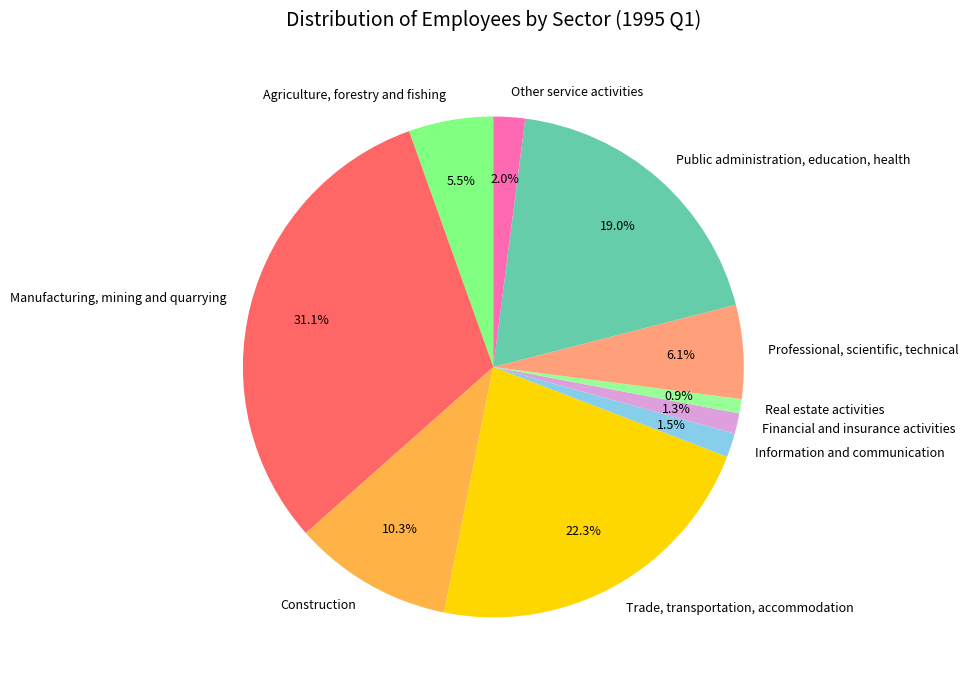

Does Real estate activities represent more than half of the total?

No